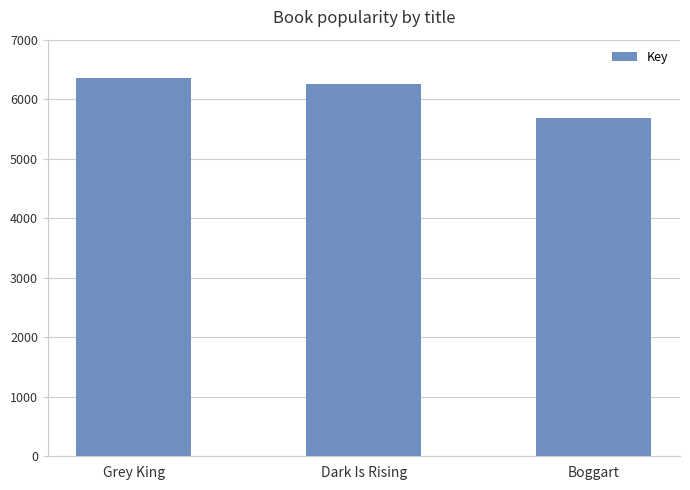

Count the values in the range 5685 to 6354.

3